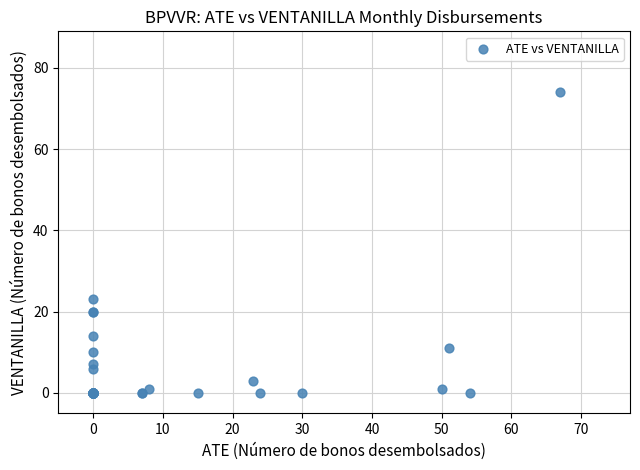

What Y value in the scatter plot is closest to 37?

23